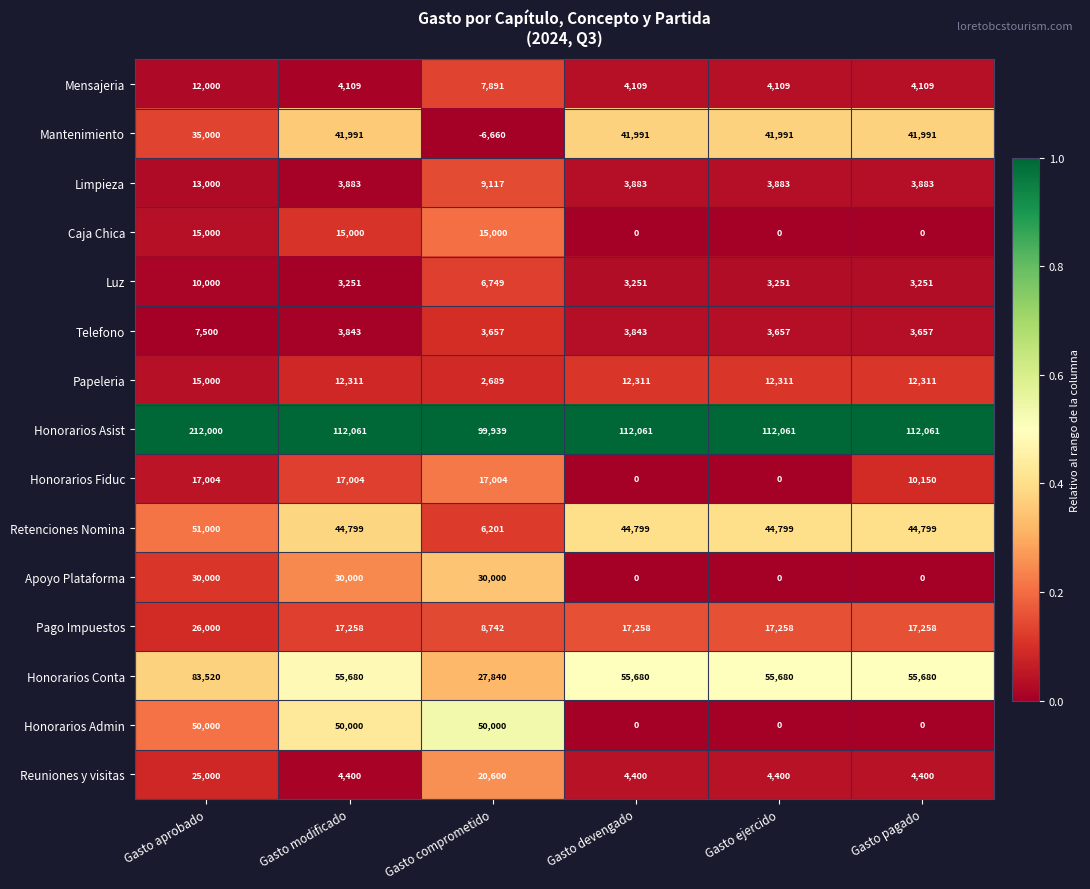

What is the difference between the maximum and minimum values in the Papeleria series?

12311